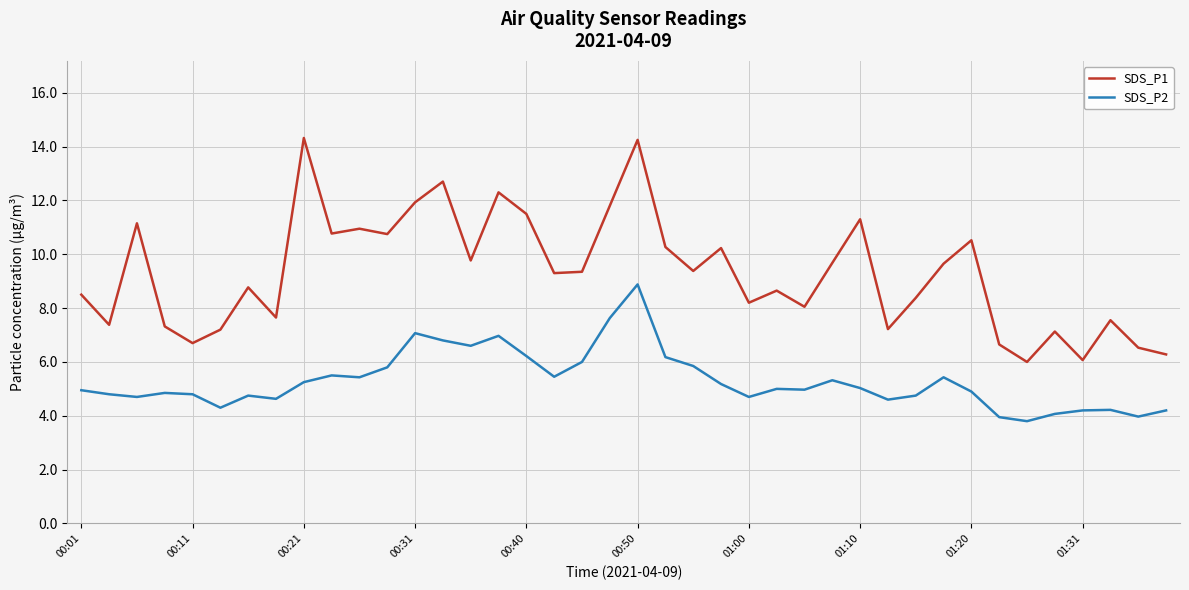

What is the smallest value displayed?

3.8